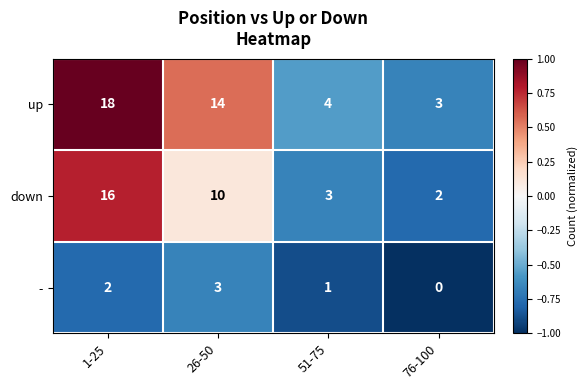

Reading left to right, what are all the values shown in this chart?

up: 1-25=18	26-50=14	51-75=4	76-100=3
down: 1-25=16	26-50=10	51-75=3	76-100=2
-: 1-25=2	26-50=3	51-75=1	76-100=0